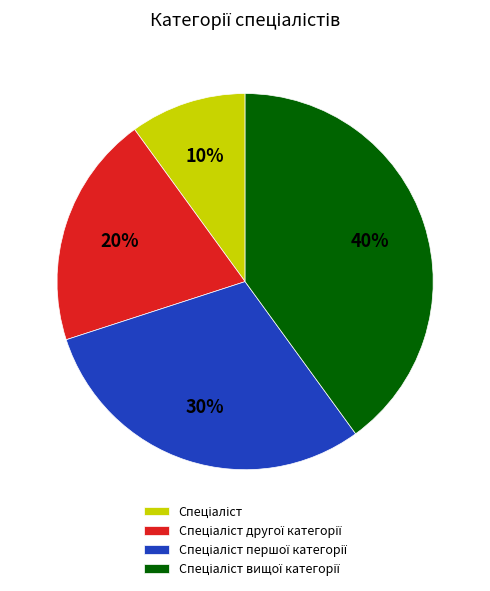

Is there a majority slice in this chart?

No